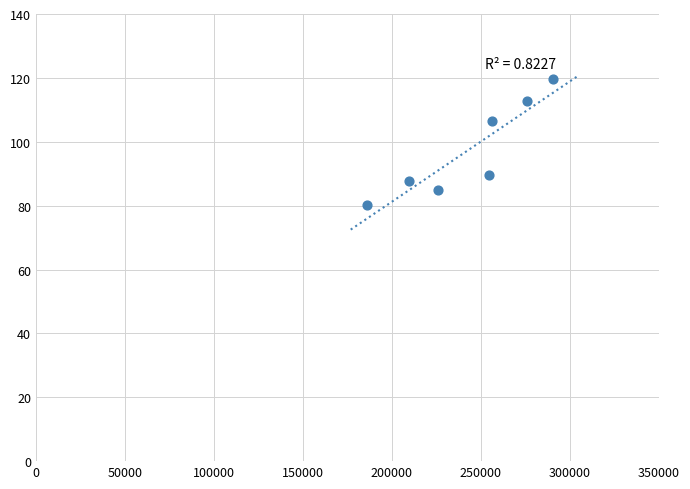

What is the average Y value?

97.3